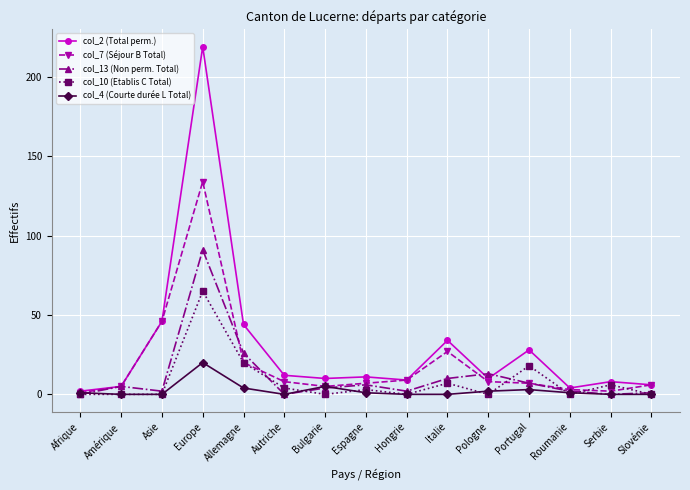

At which label is col_10 (Etablis C Total) closest to 32?

Allemagne